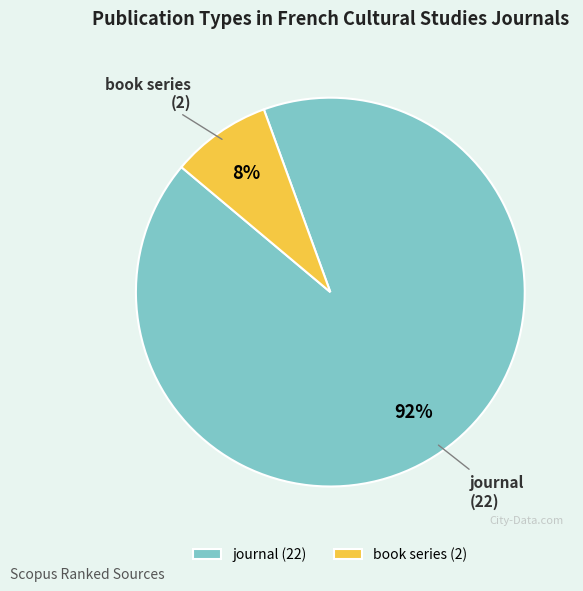

Is the sum of journal and book series greater than half?

Yes